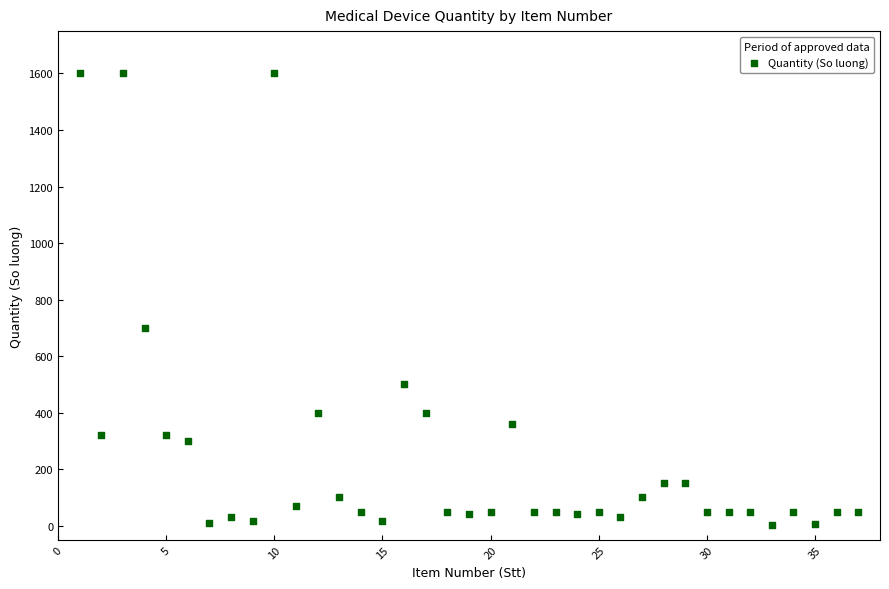

What Y value in the scatter plot is closest to 801?

700